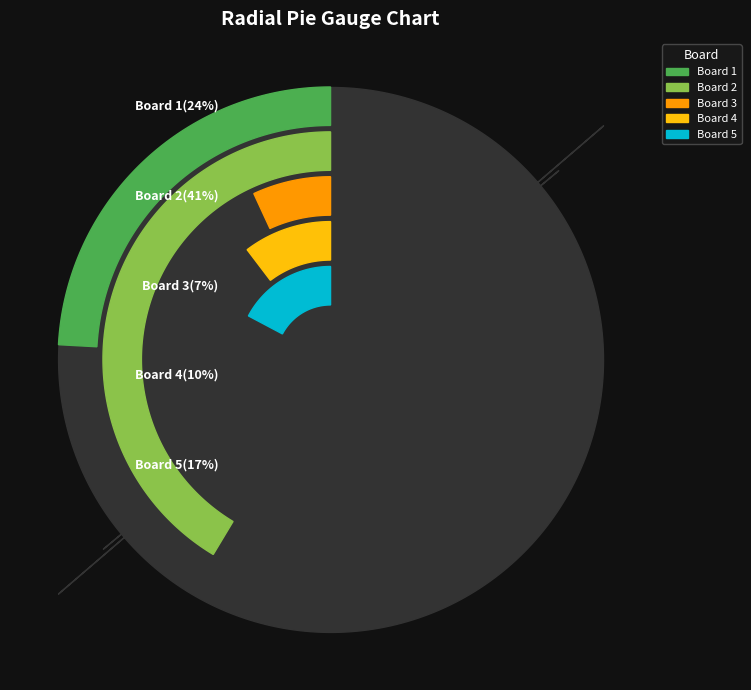

Which category has the smallest portion of the pie?

3